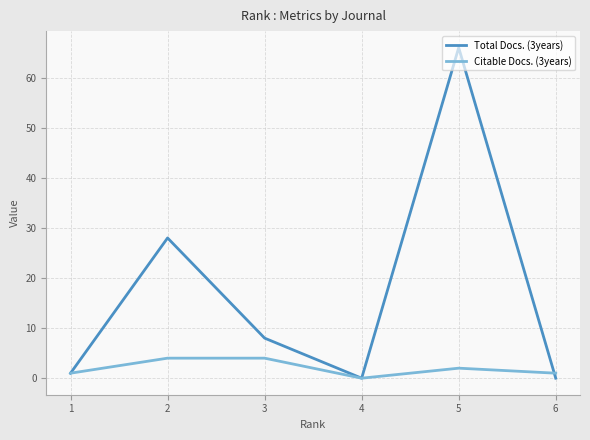

At which category is the sum across all series the highest?

5